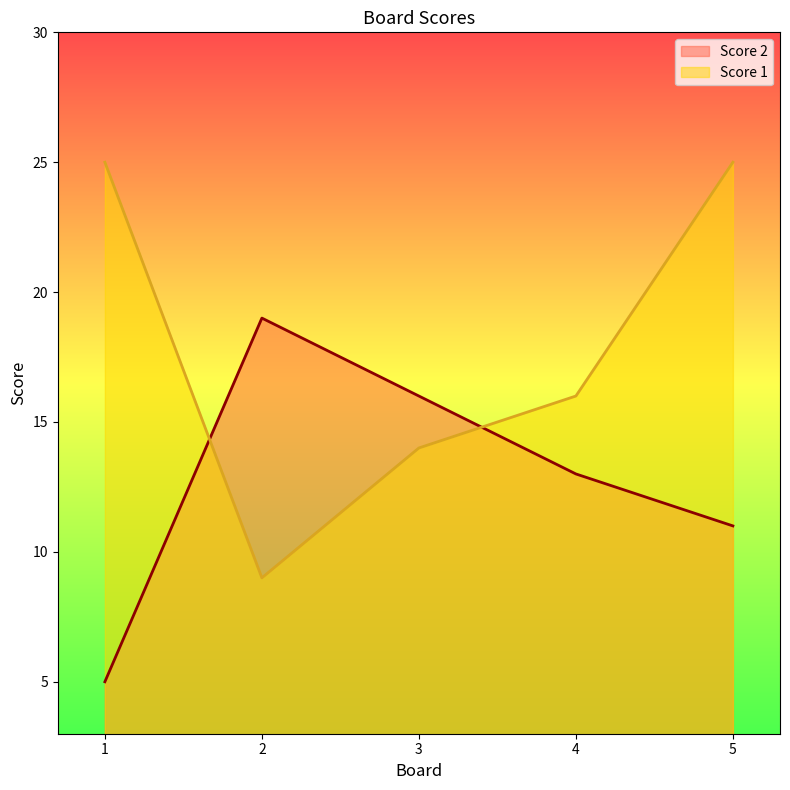

Rank the series at 5 from highest to lowest value.

Score 1, Score 2